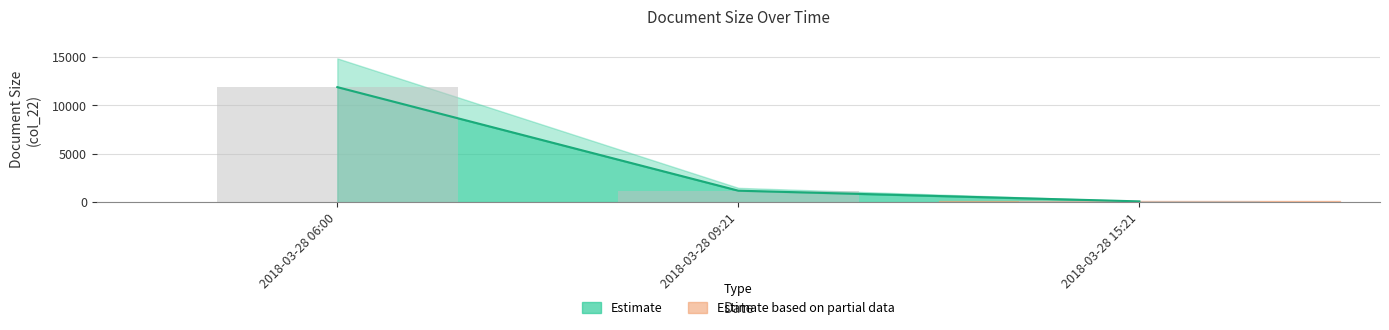

Count the number of data series in this chart.

1